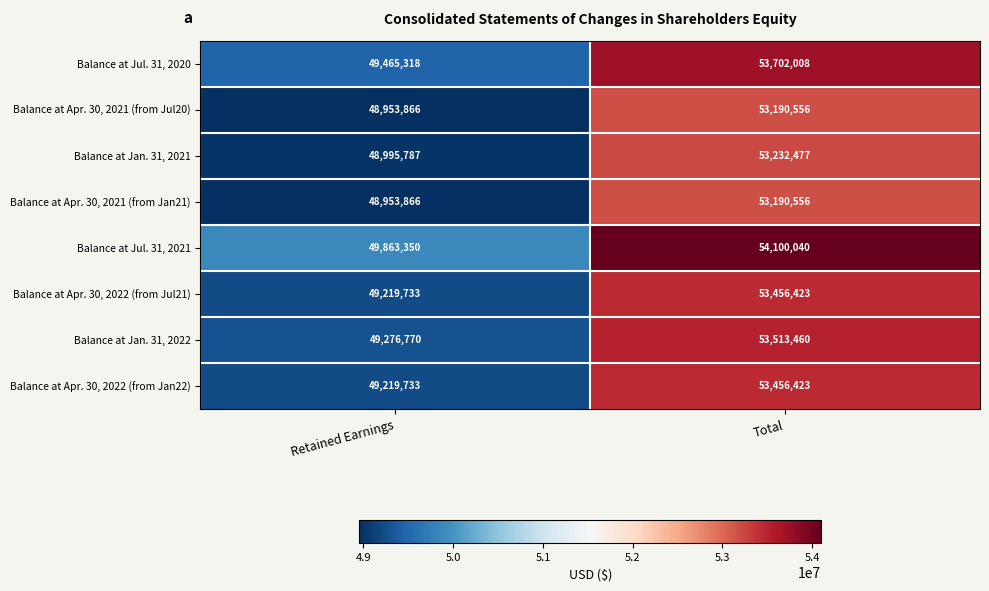

Count the number of data series in this chart.

8